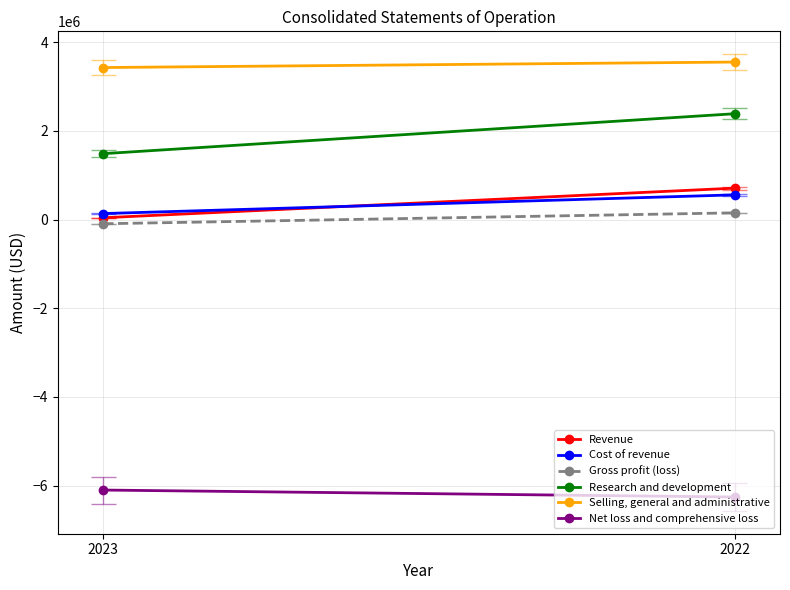

At which label is Cost of revenue closest to 345956?

2023